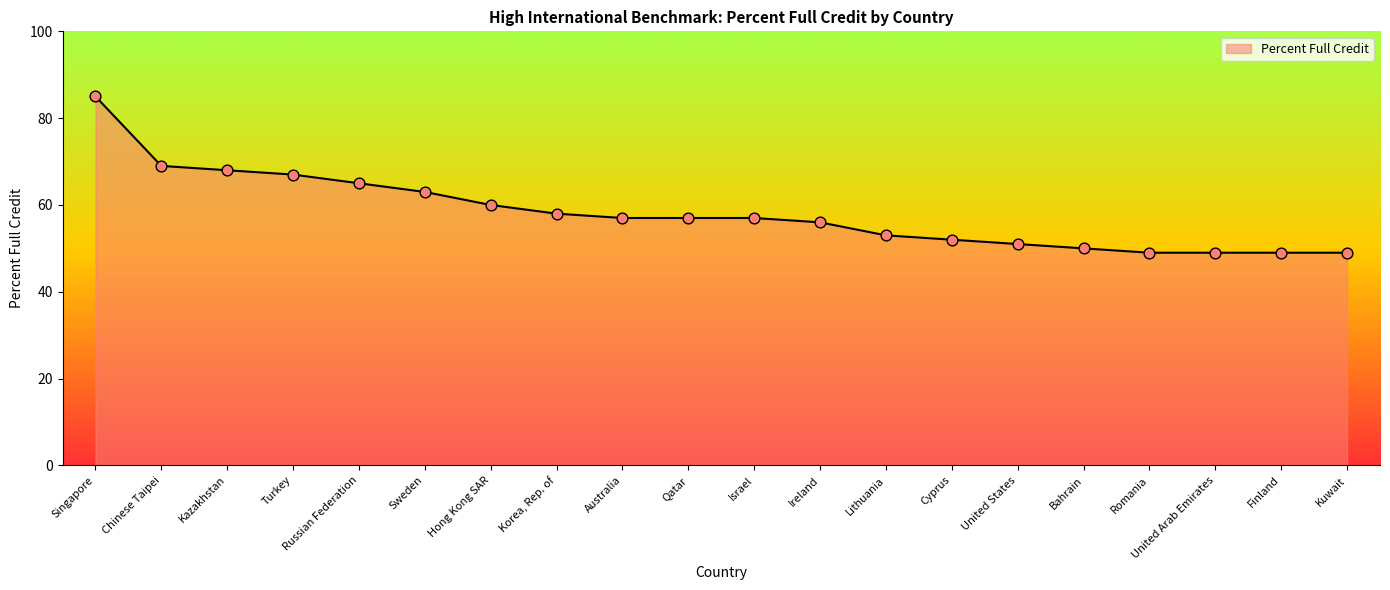

Approximately how many times larger is the value at Turkey compared to Russian Federation?

1.0